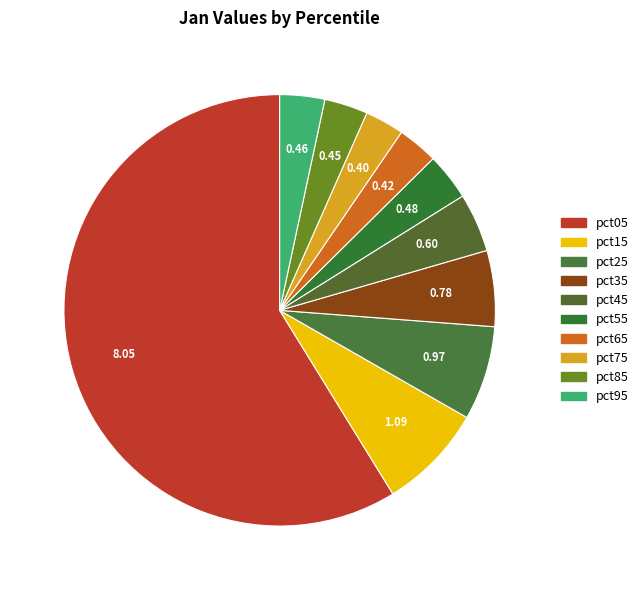

Do pct45 and pct95 together represent more than half of the pie?

No